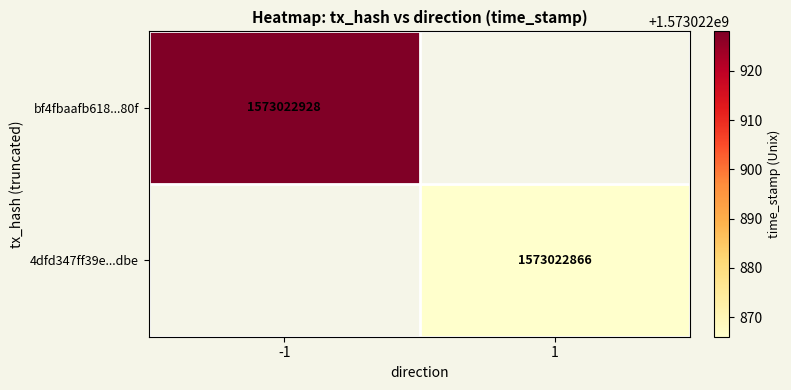

Reading left to right, extract all data points from this chart.

bf4fbaafb618a7a8b8d816e2bc10f95ac06d80f: direction=-1	time_stamp=1573022928
4dfd347ff39e5266d128efe541e36cb9200bdbe: direction=1	time_stamp=1573022866